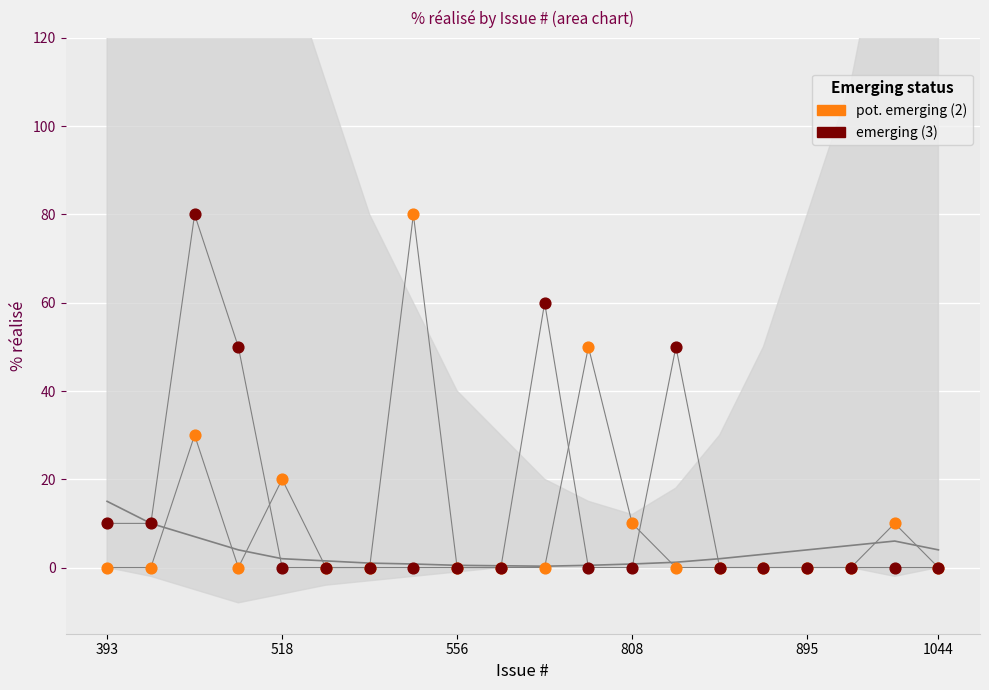

What are all the series names shown in the legend?

pot. emerging (2), emerging (3)